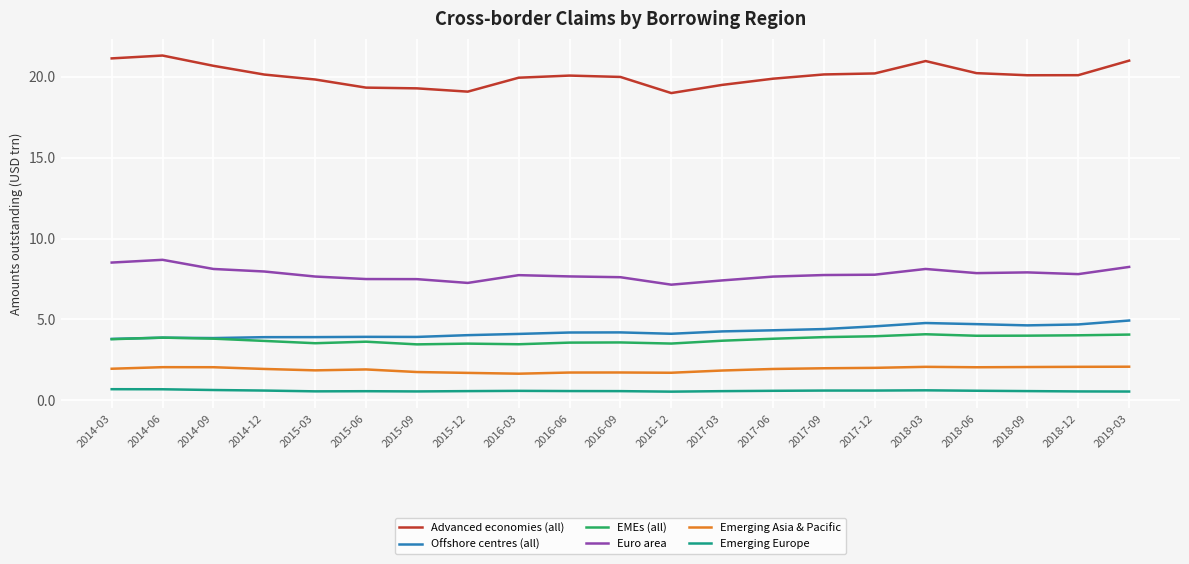

What position from the left is 2018-06?

18